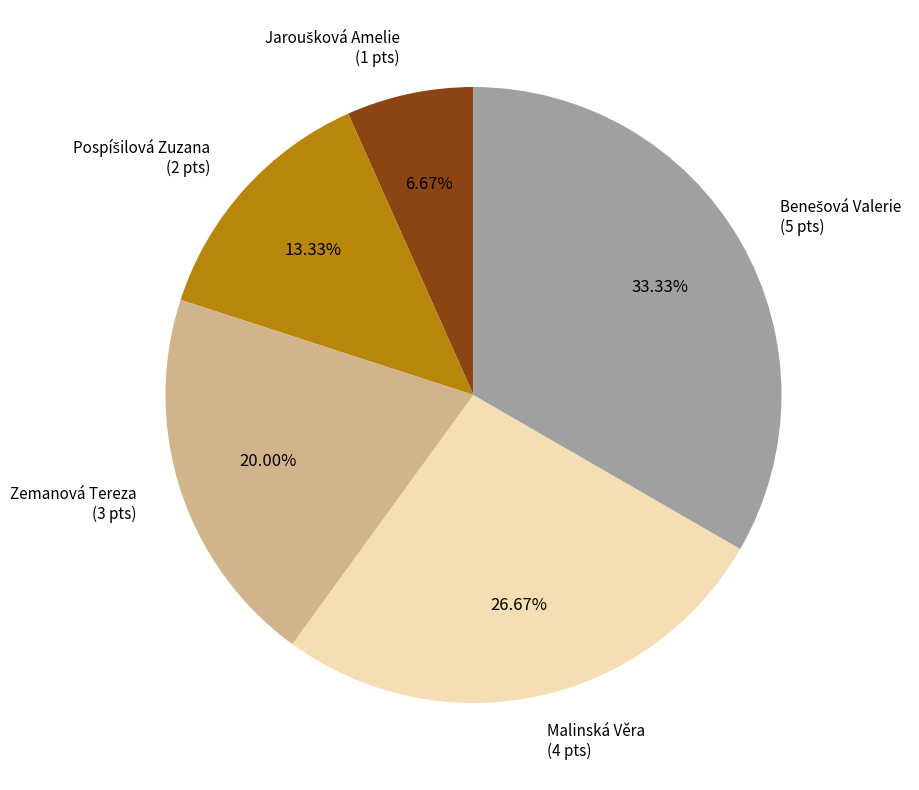

How many slices are in this pie chart?

5